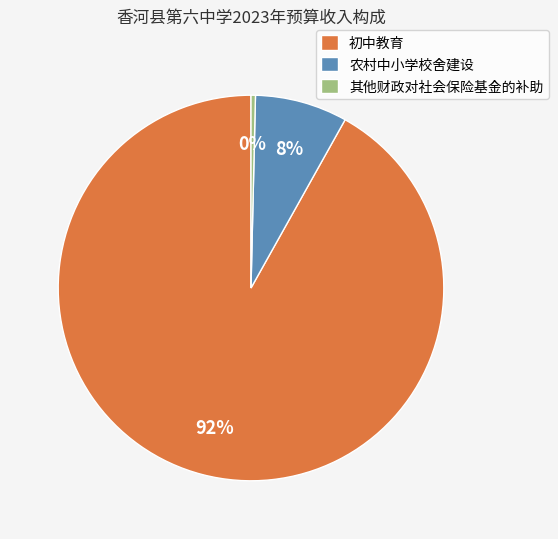

What is the smallest slice in the pie chart?

其他财政对社会保险基金的补助